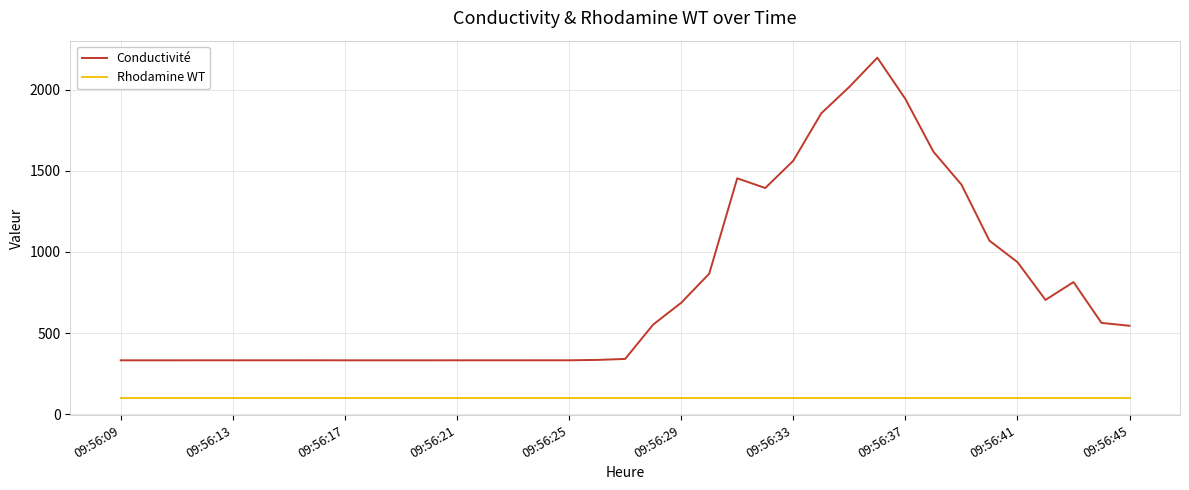

Rank the series by their average value, from highest to lowest.

Conductivité, Rhodamine WT